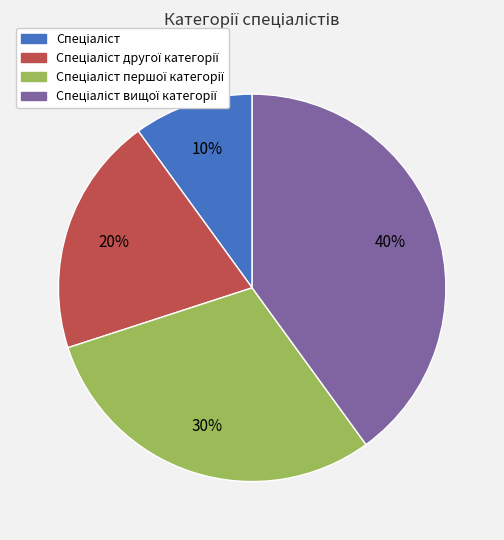

Is there a majority slice in this chart?

No